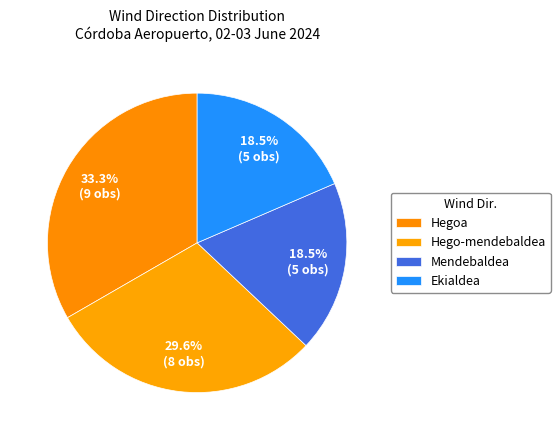

To the nearest percent, what is the difference between the Hegoa and Hego-mendebaldea slice percentages?

4%